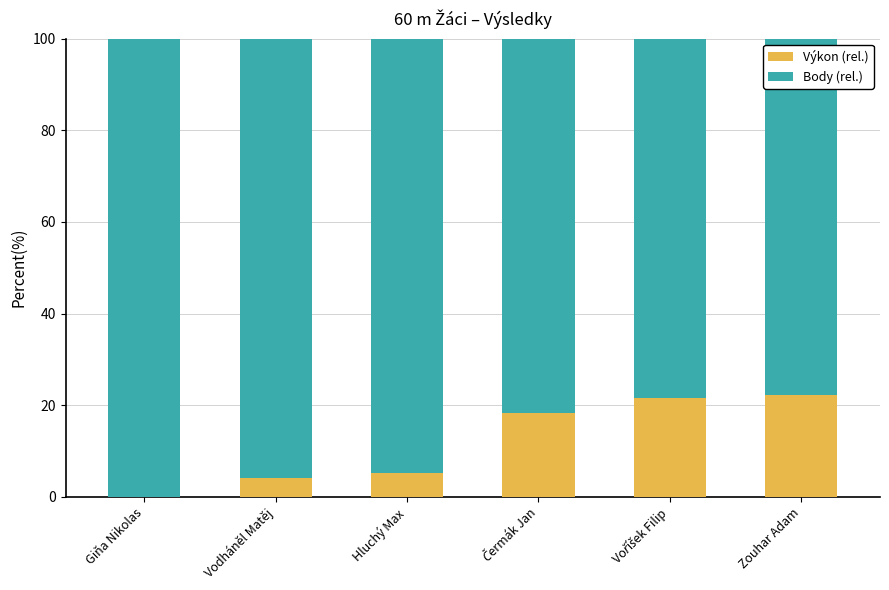

True or false: Výkon (rel.) has a value of 4.1 at Vodháněl Matěj.

True